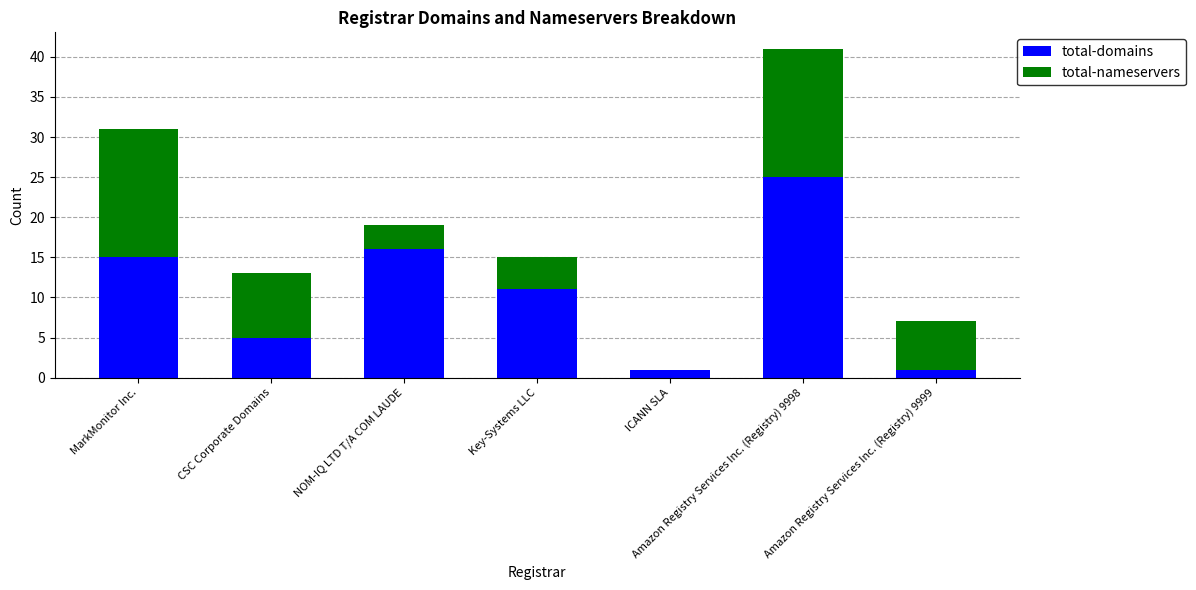

Are the bars grouped side by side (vs. stacked)?

No